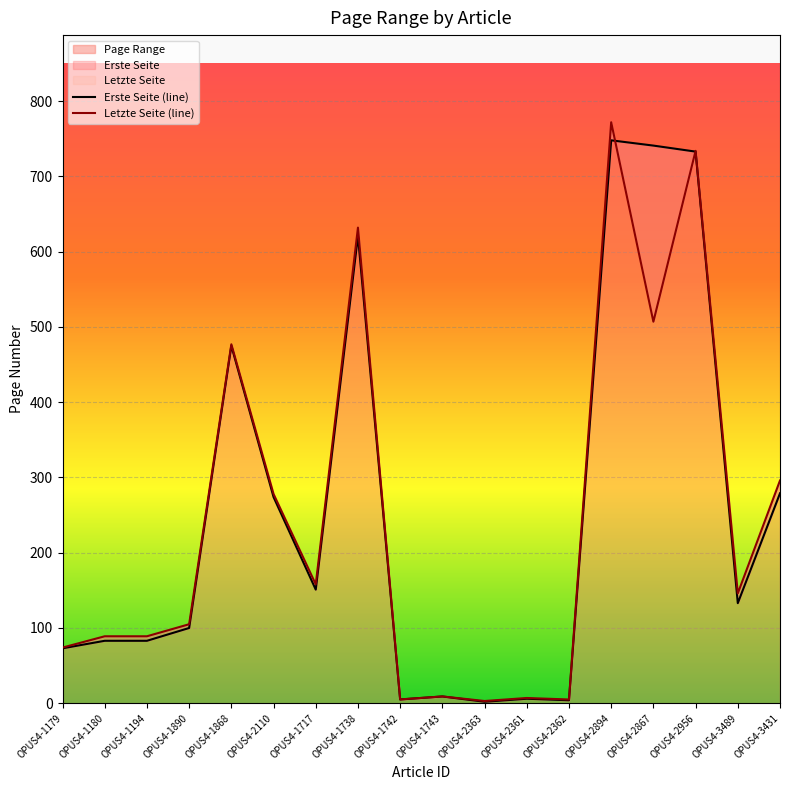

The value of Erste Seite at OPUS4-1743 is 6.2. True or false?

False